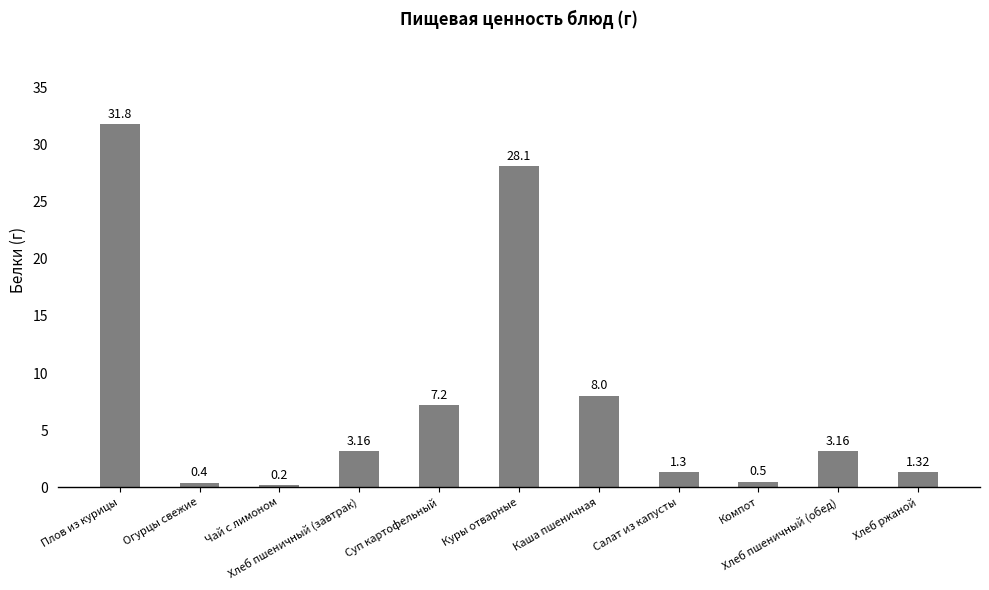

What is the change in value from Огурцы свежие to Каша пшеничная?

+7.6